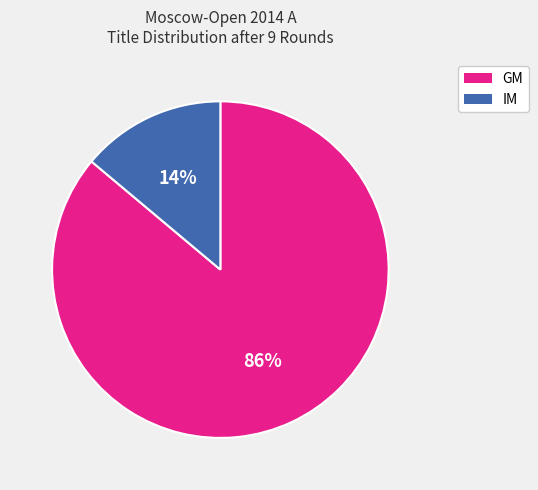

What is the largest slice in the pie chart?

GM